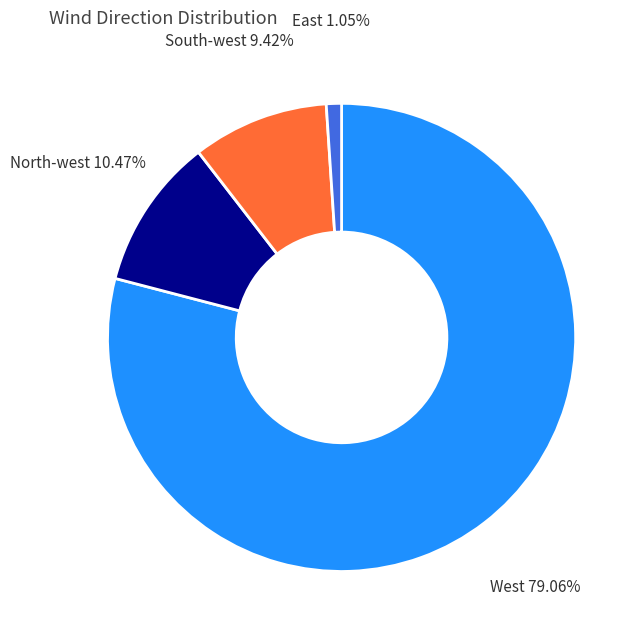

Do North-west and South-west together represent more than half of the pie?

No